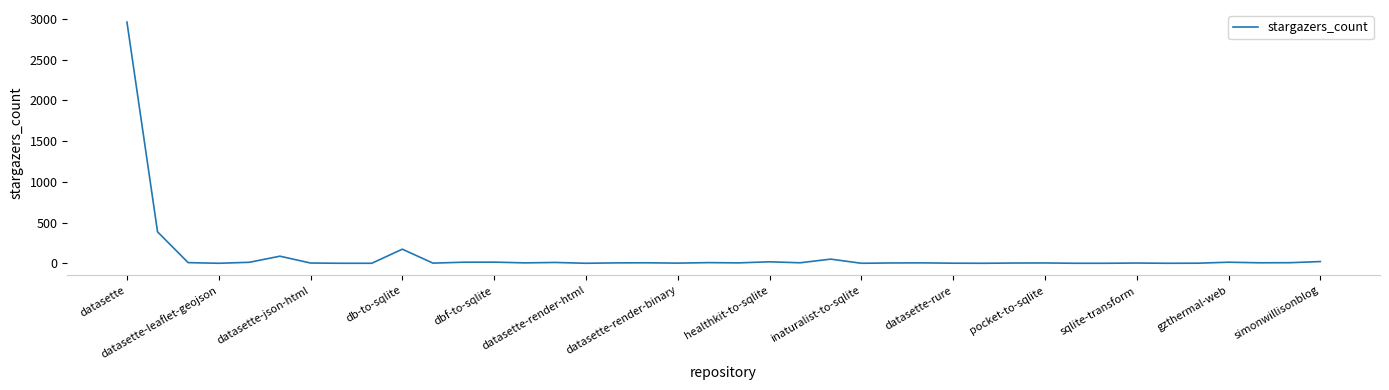

What is the difference between the maximum and minimum values?

2961